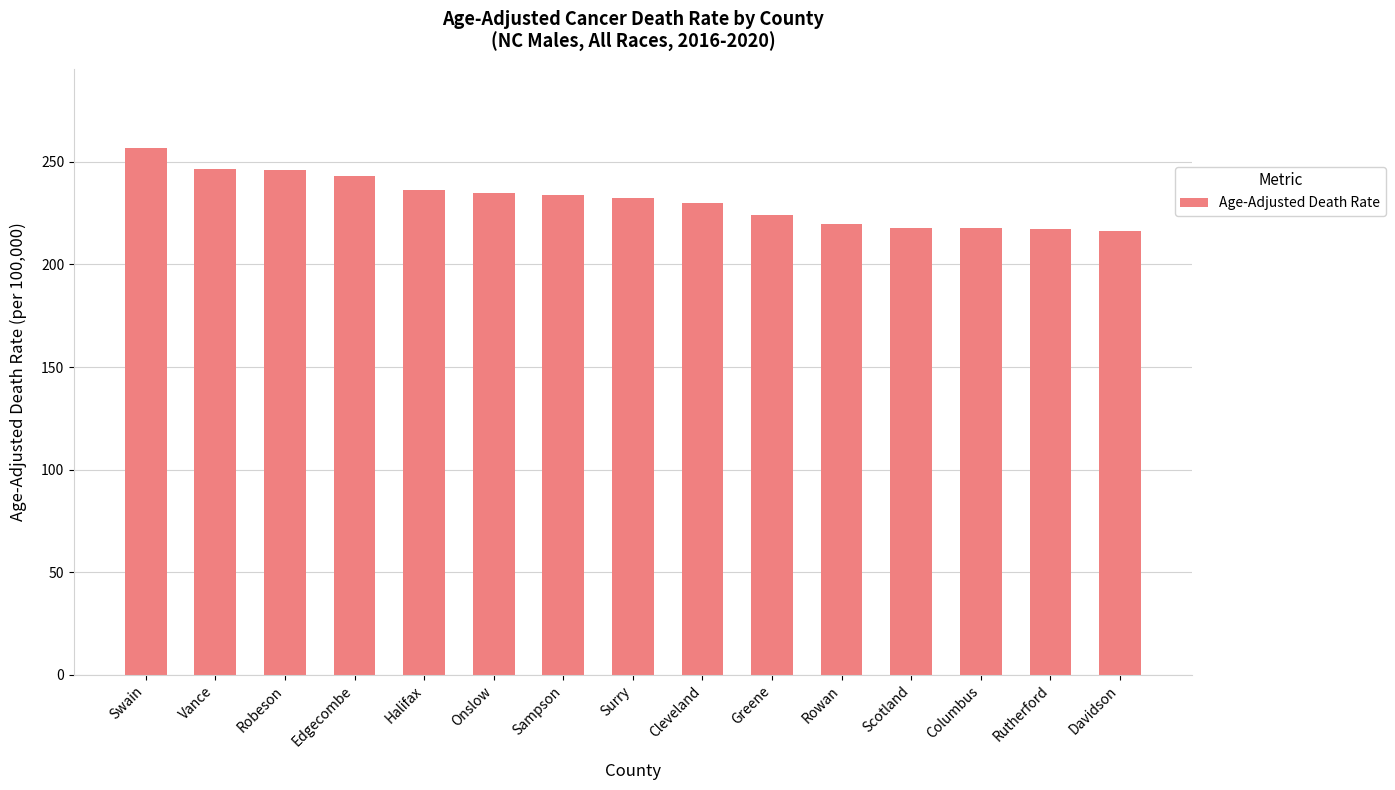

What is the label of the 9th bar from the right?

Sampson